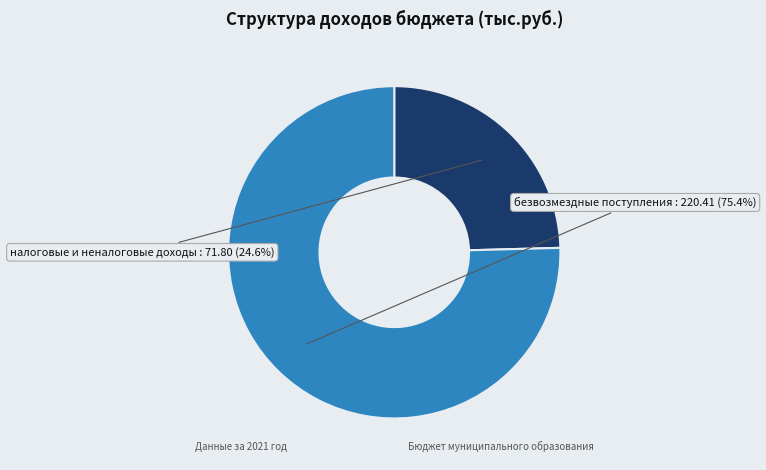

Which has a higher value, налоговые и неналоговые доходы or безвозмездные поступления?

безвозмездные поступления